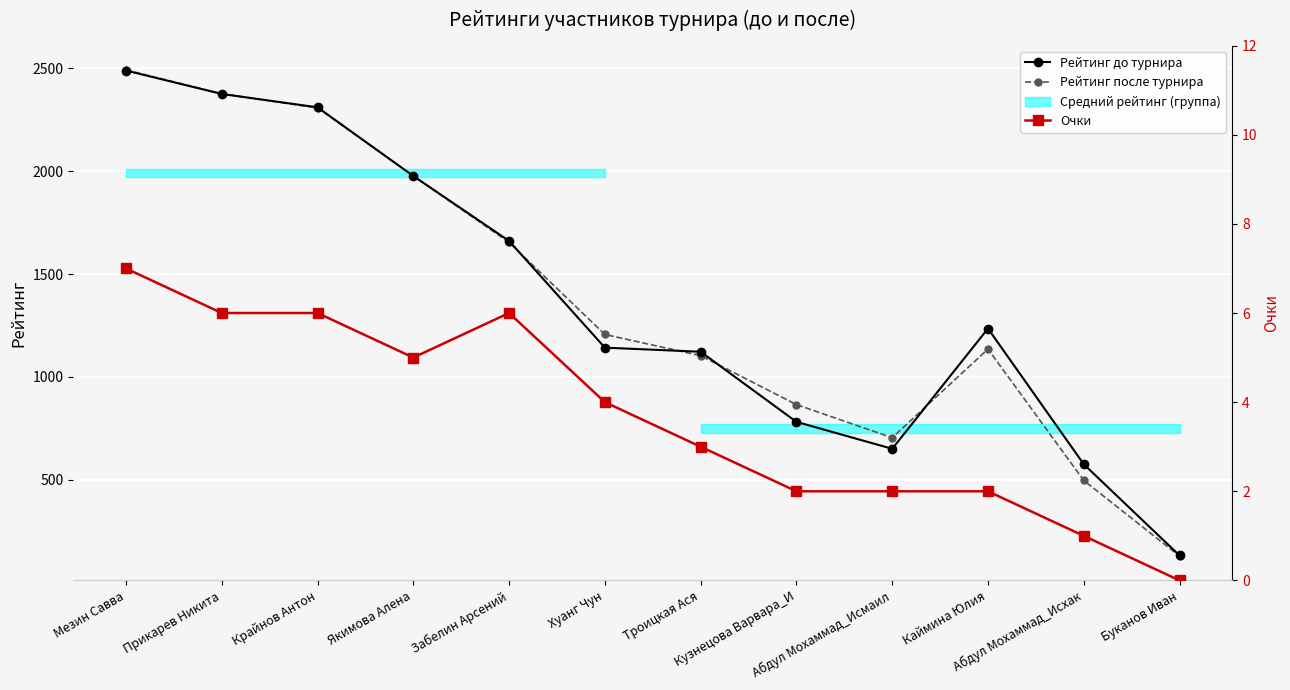

At which category is the sum across all series the highest?

Мезин Савва